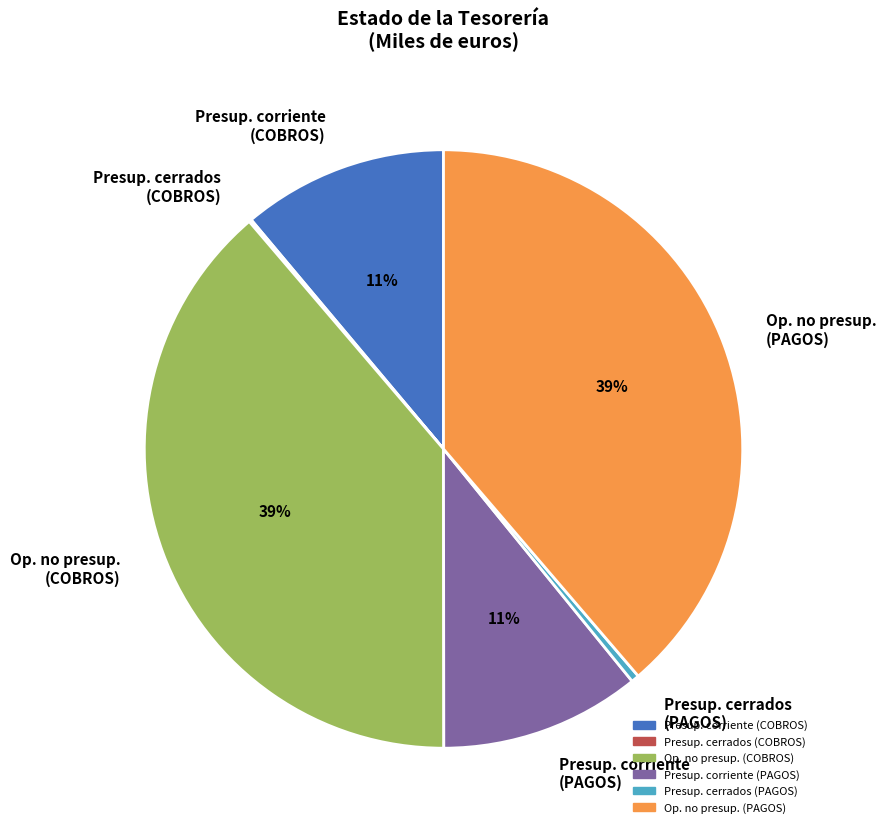

Do Presup. corriente (COBROS) and Presup. corriente (PAGOS) together represent more than half of the pie?

No